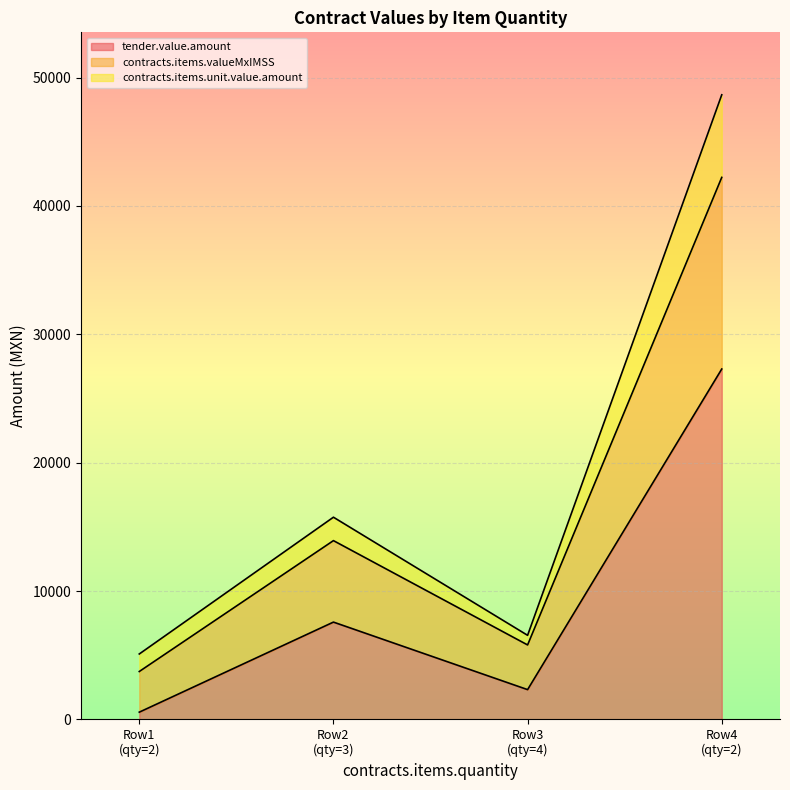

True or false: tender.value.amount and contracts.items.valueMxIMSS intersect in this chart.

False